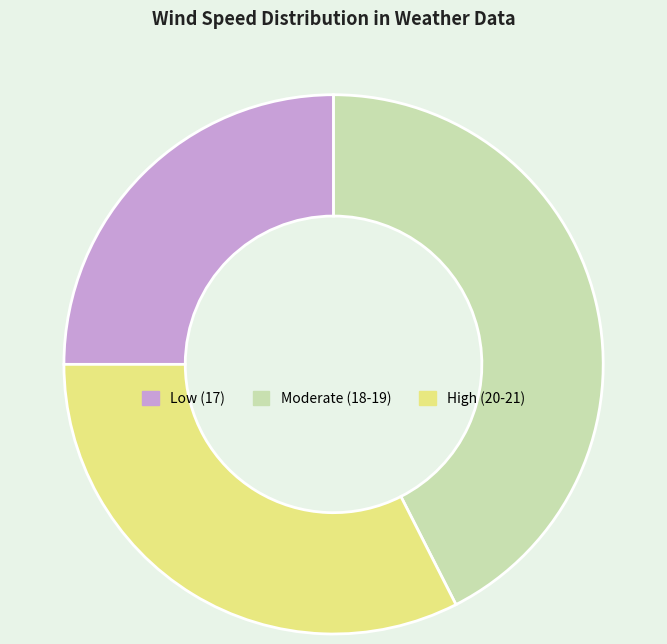

Is the sum of High (20-21) and Moderate (18-19) greater than half?

Yes